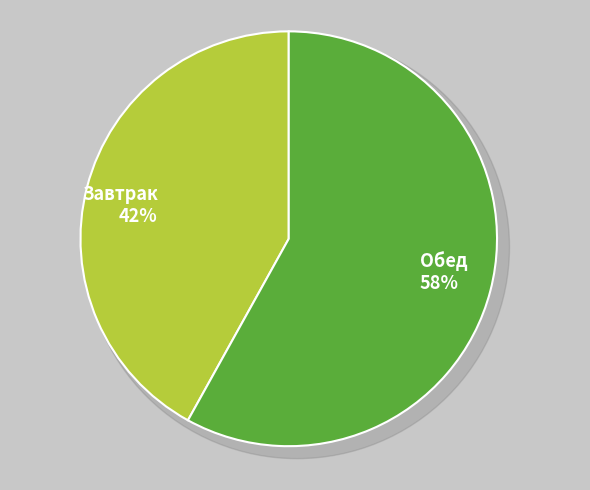

Rank the categories by value from lowest to highest.

Завтрак, Обед